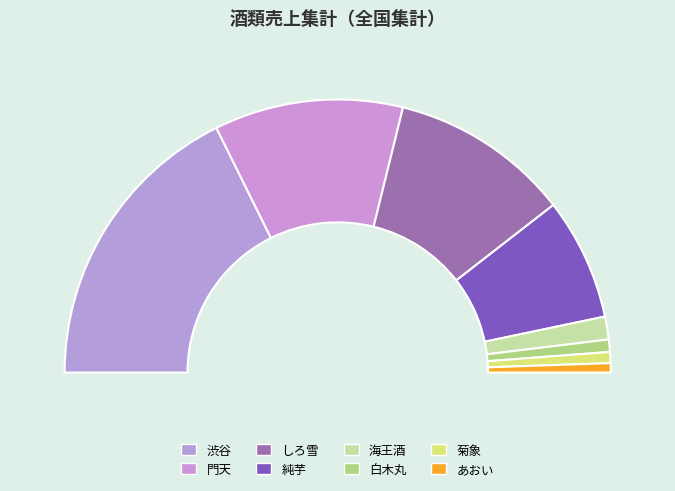

Which has a higher value, 渋谷 or 海王酒?

渋谷